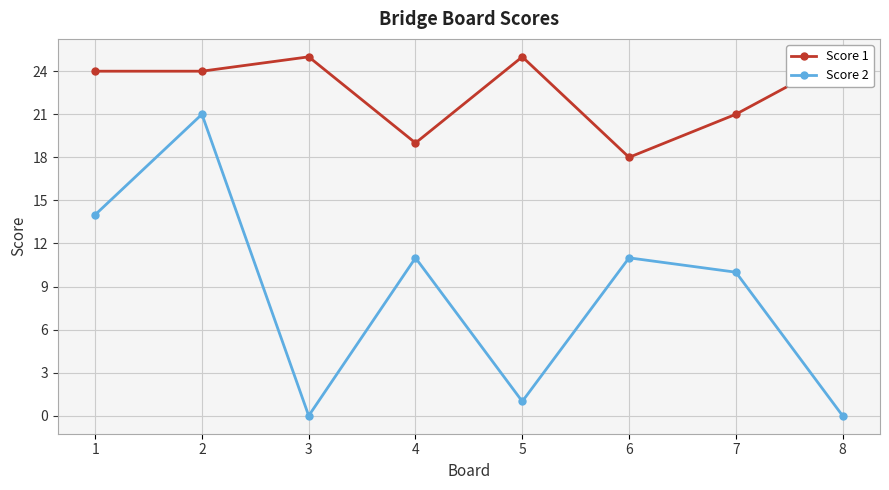

List the series in order of their overall mean, highest first.

Score 1, Score 2